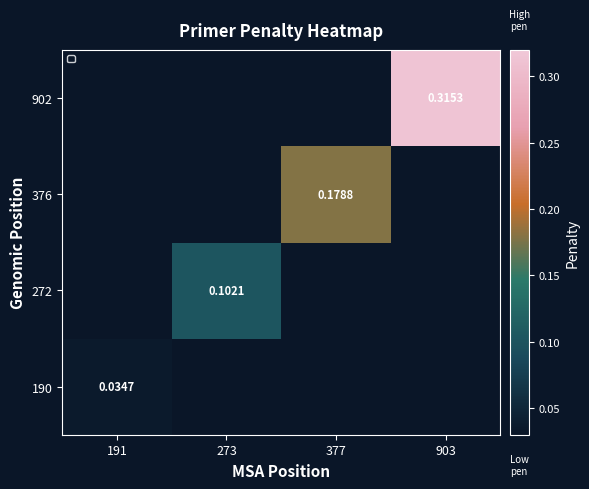

Count the number of categories in the chart.

4